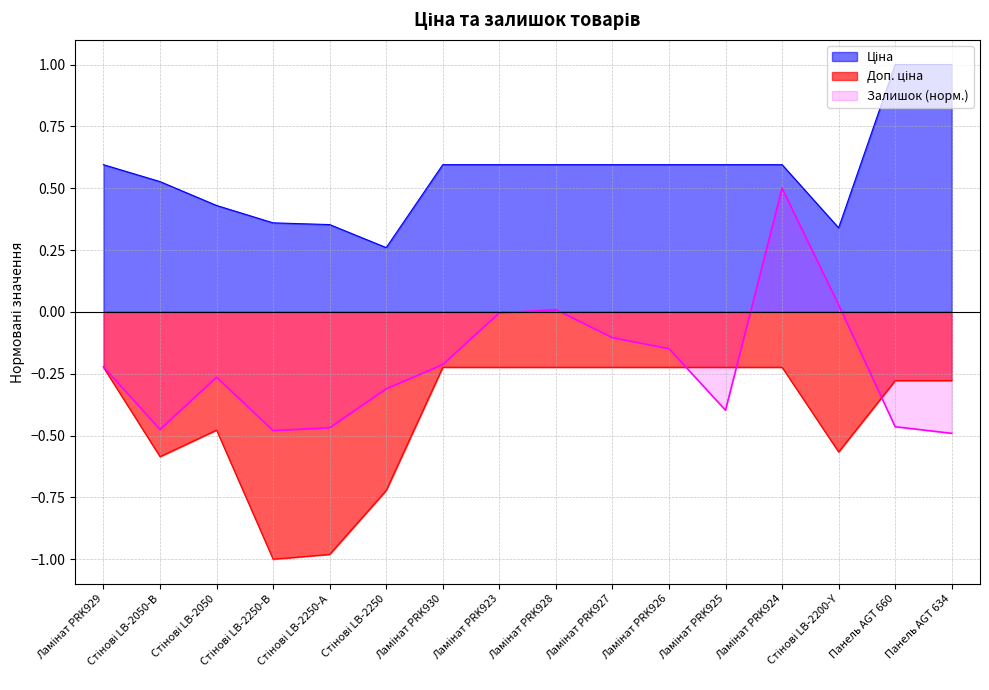

What is the smallest value displayed?

-1.0